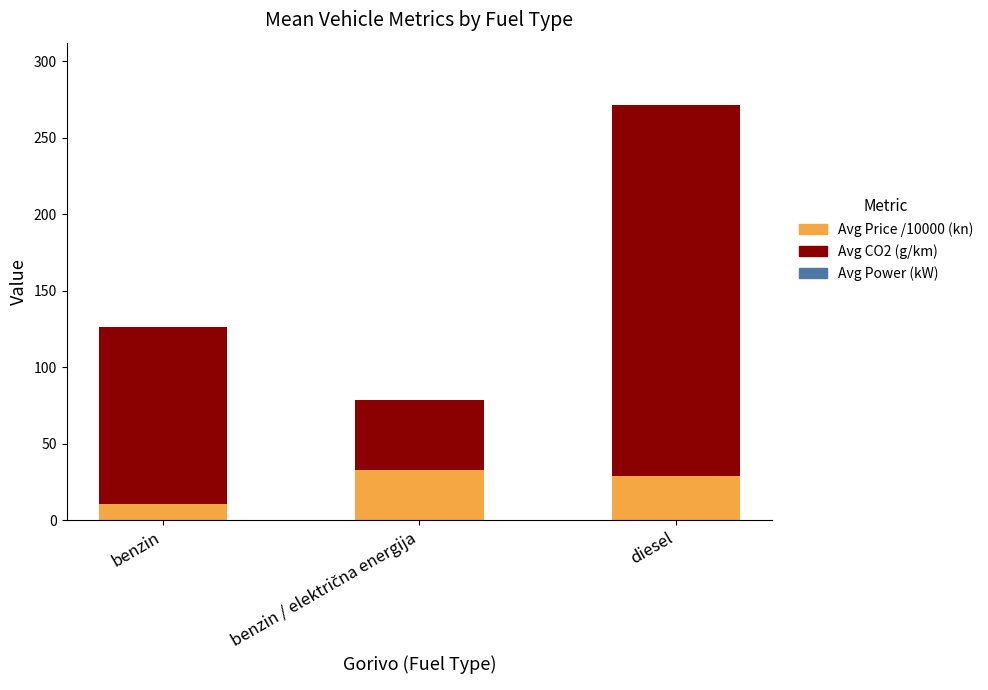

What is the highest value of the Avg Price /10000 (kn) series?

32.7